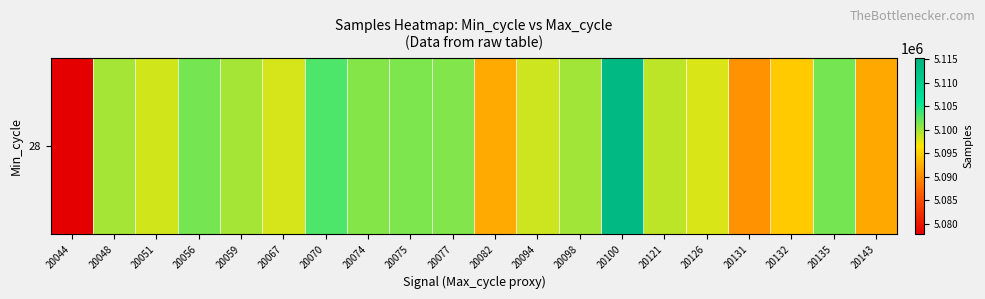

The chart shows a value of 5099816 at 20048. True or false?

True